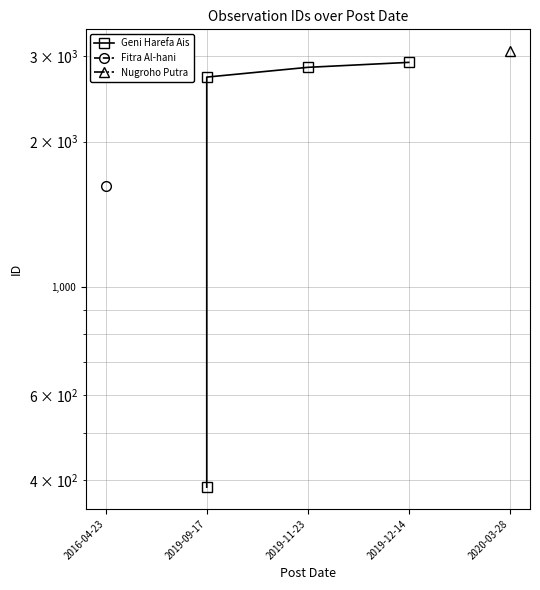

What is the minimum value shown in the chart?

387